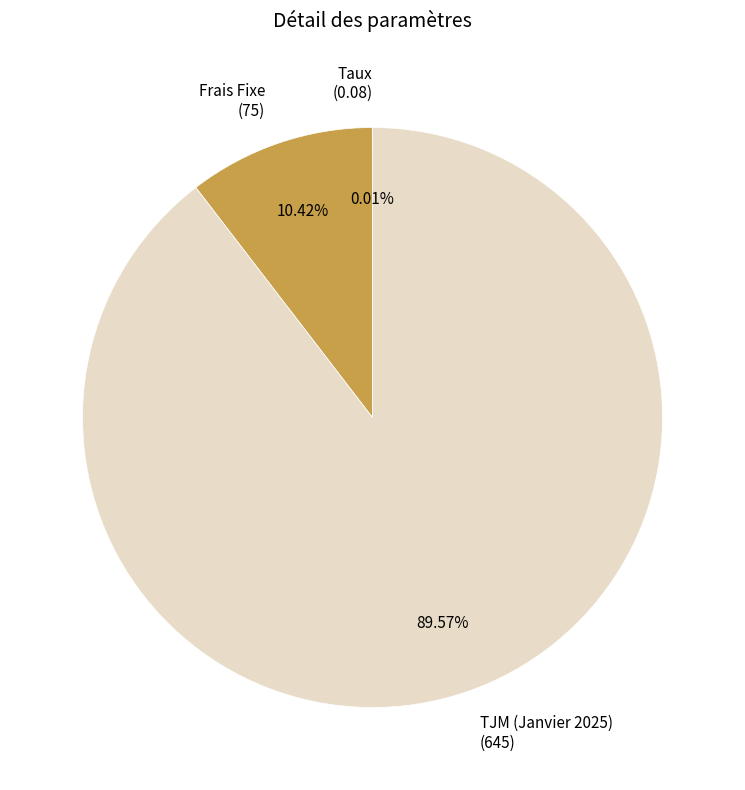

Approximately how many times larger is the value at TJM (Janvier 2025) (645) compared to Frais Fixe (75)?

8.6